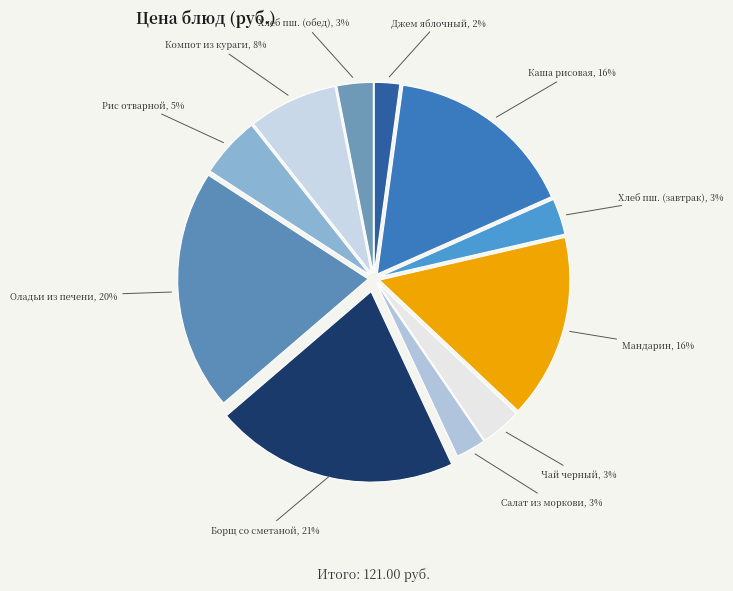

To the nearest percent, what percentage of the pie is Хлеб пш. (завтрак)?

3%